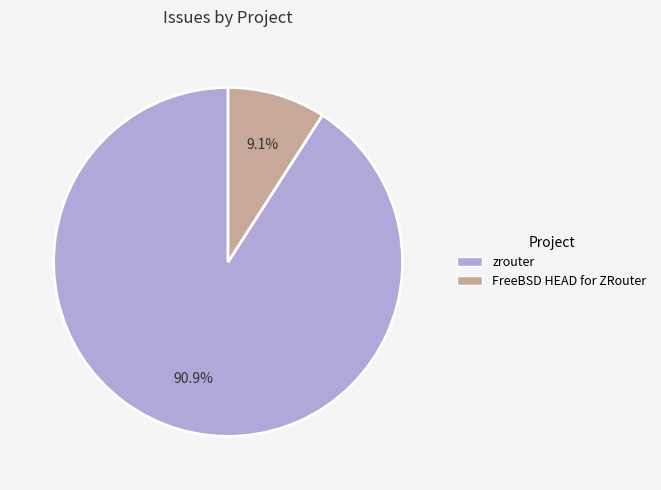

Count the number of slices in the pie.

2